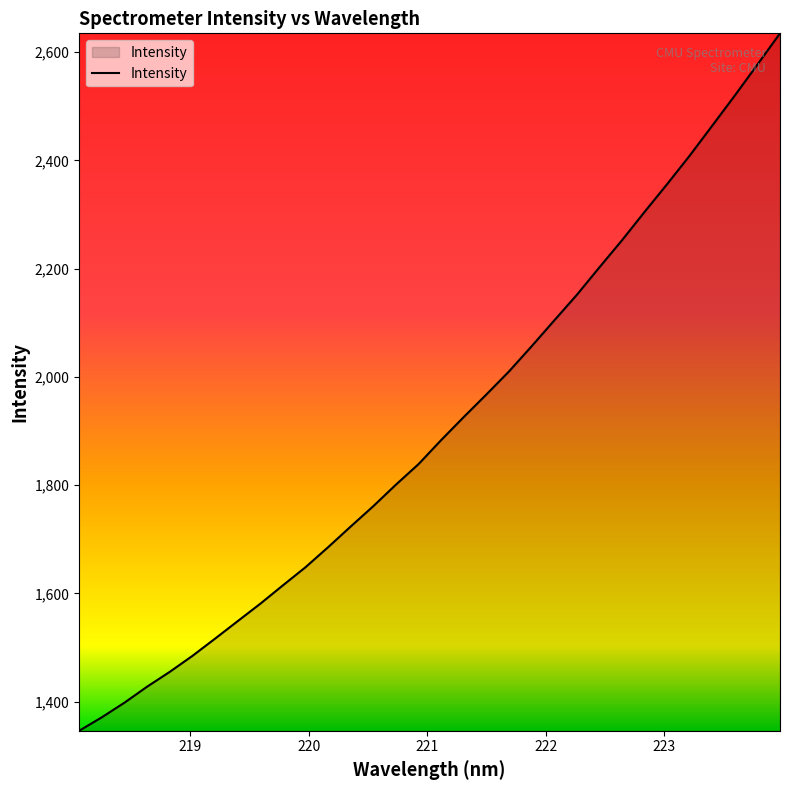

What is the difference between the maximum and minimum values?

1288.1